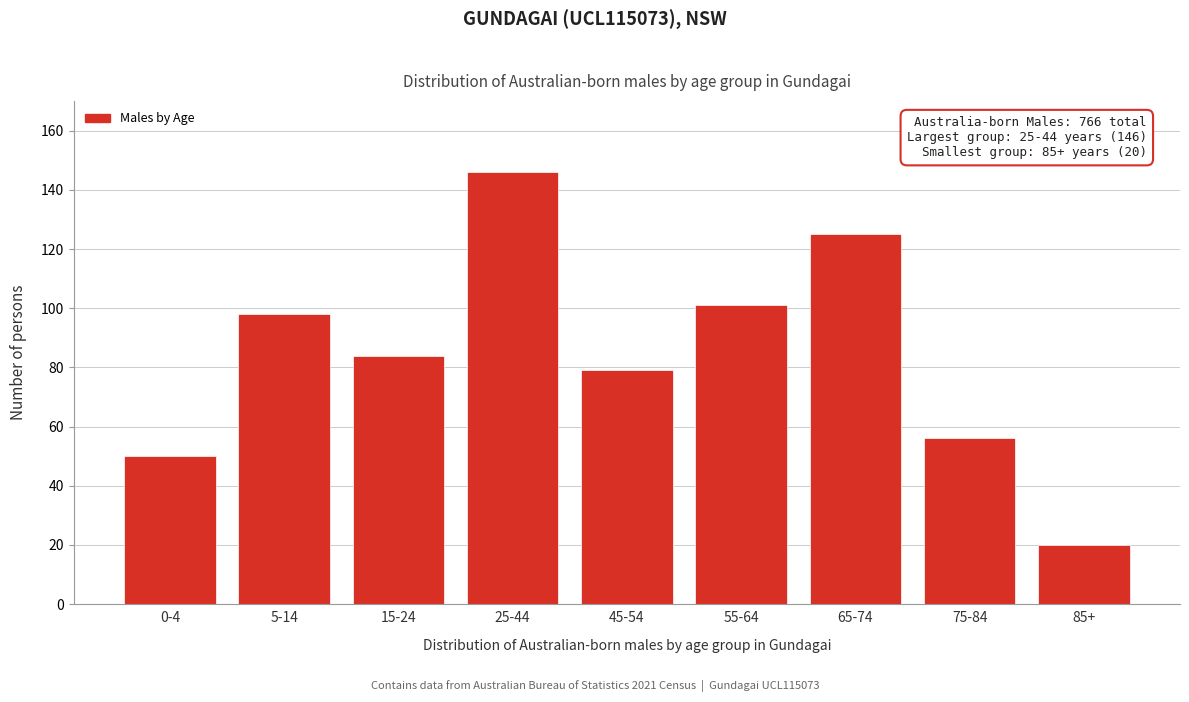

Reading right to left, list all the values displayed in this chart.

85+=20	75-84=56	65-74=125	55-64=101	45-54=79	25-44=146	15-24=84	5-14=98	0-4=50